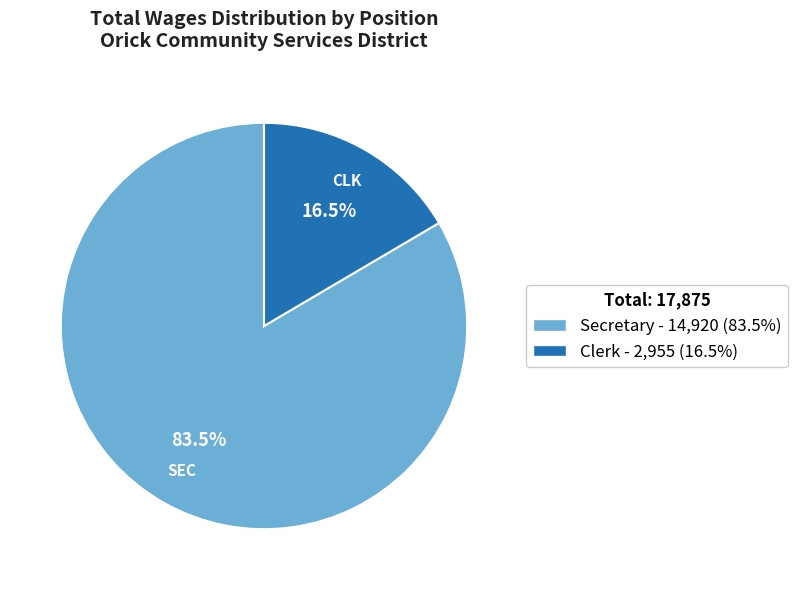

To the nearest percent, what is the combined percentage of Secretary and Clerk?

100%